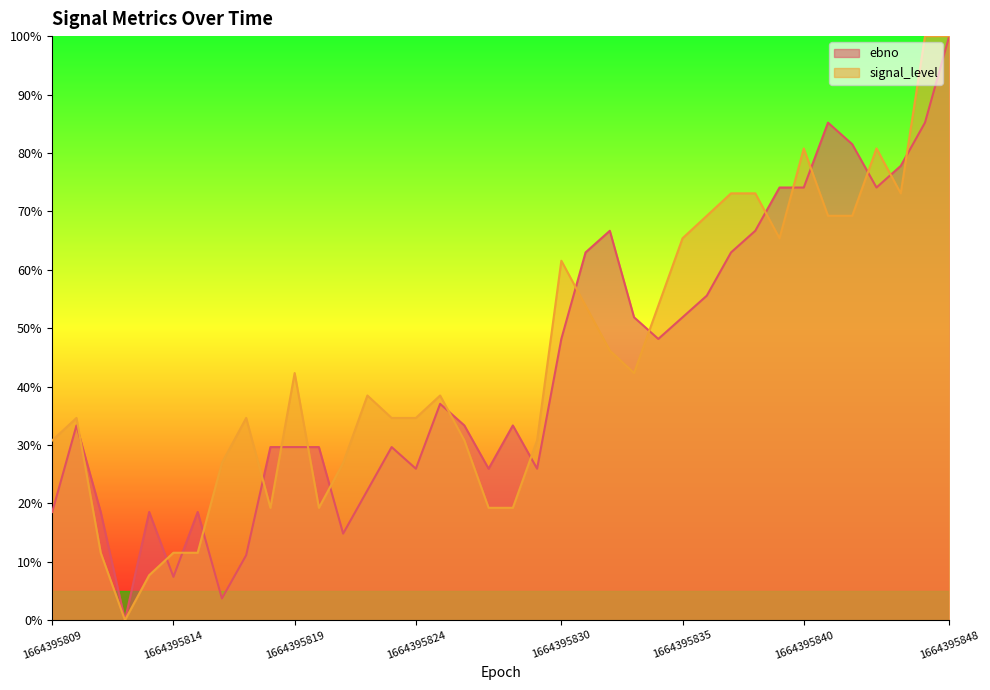

Rank the series at 1664395828 from lowest to highest value.

signal_level, ebno